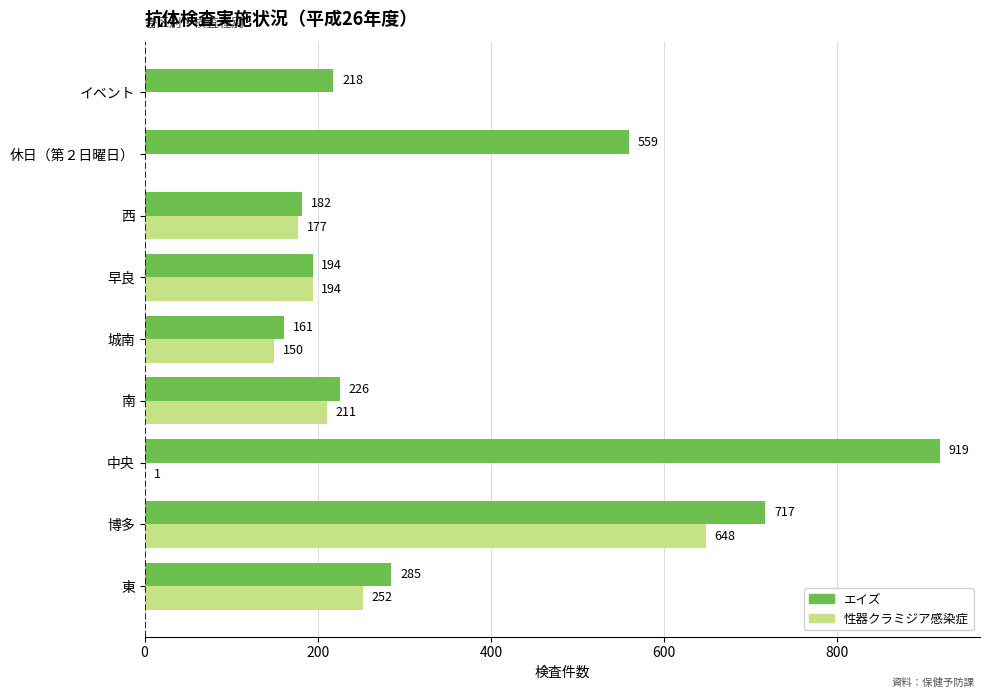

The エイズ series shows 365 at イベント. True or false?

False